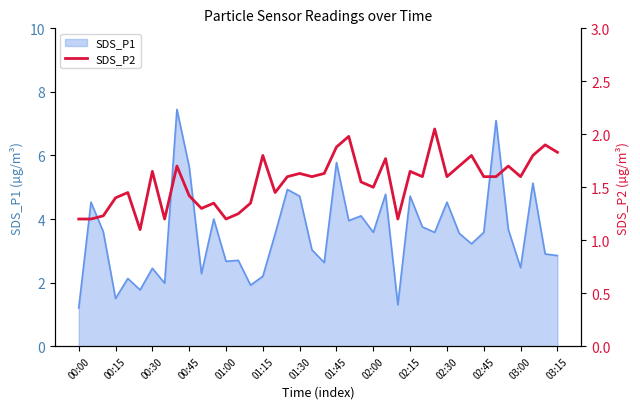

True or false: the data shows 1.8 at 32.

True